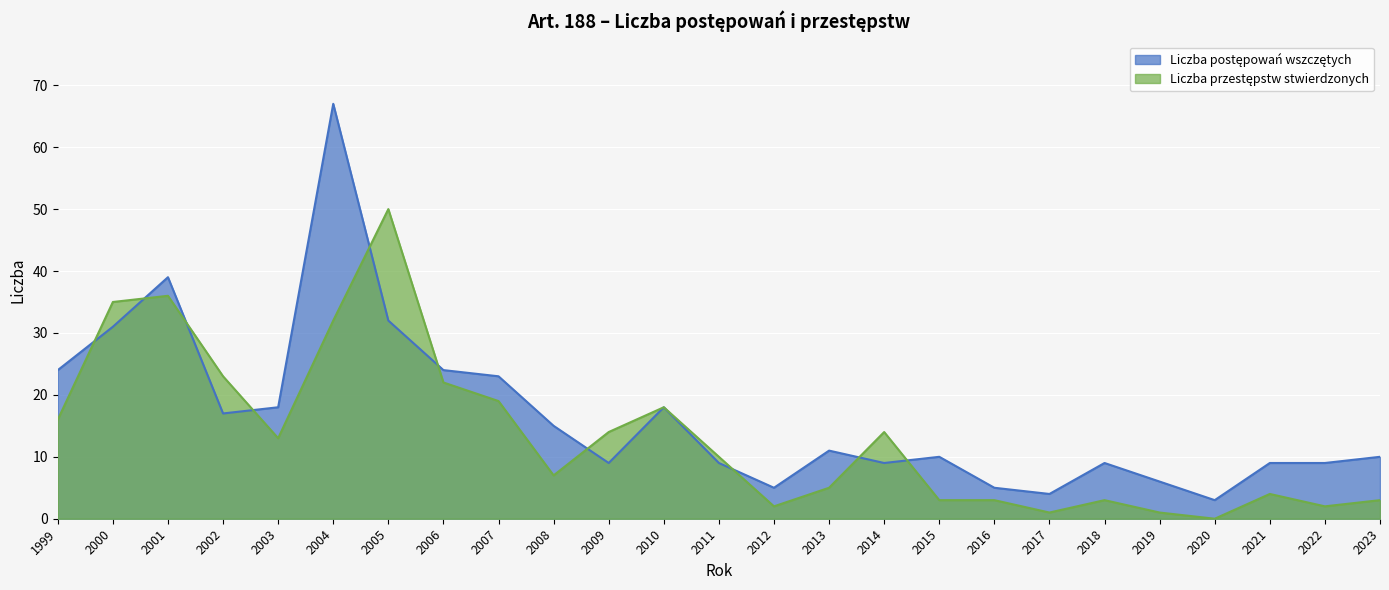

List the series in order of their overall mean, lowest first.

Liczba przestępstw stwierdzonych, Liczba postępowań wszczętych